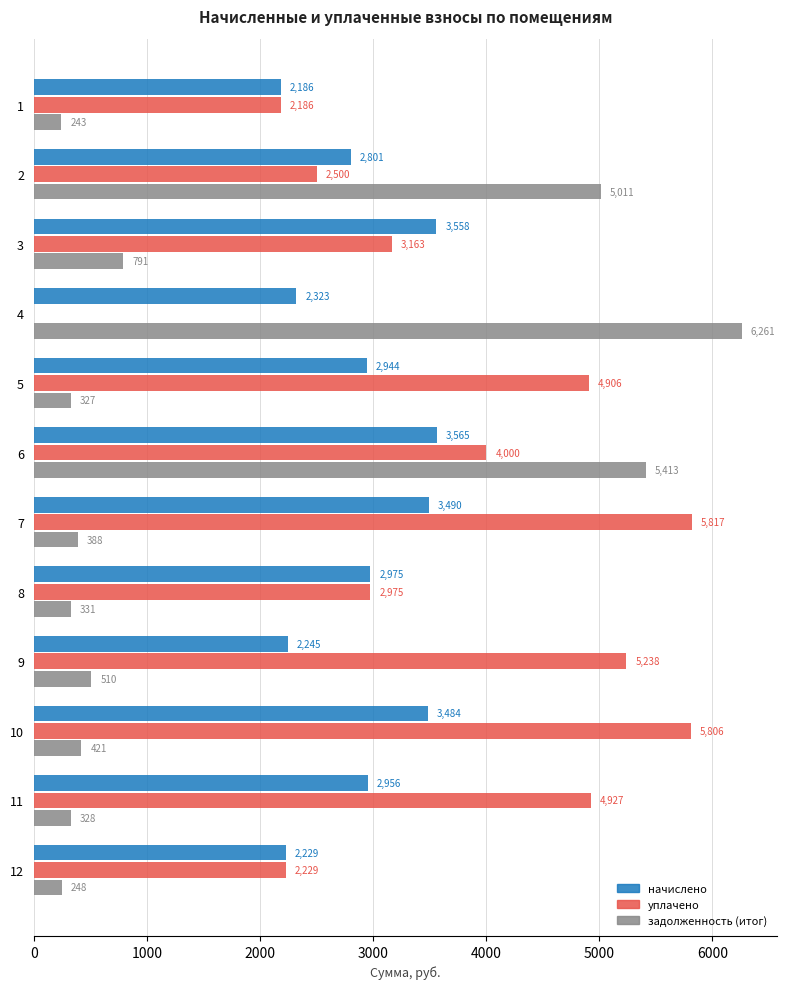

Which series has the widest spread of values?

задолженность (итог)